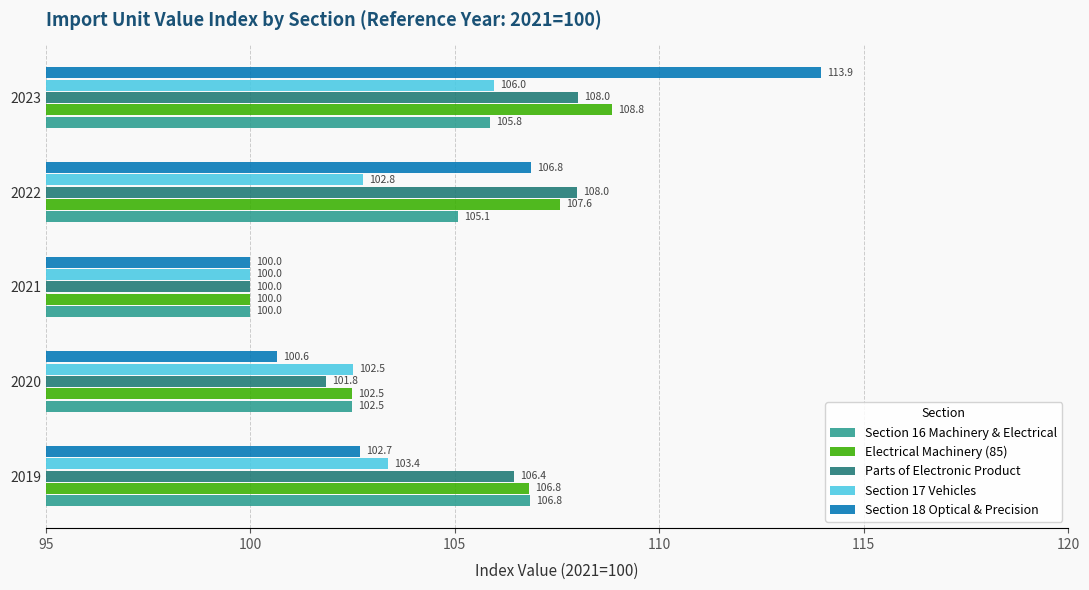

What is the minimum value shown in the chart?

100.0